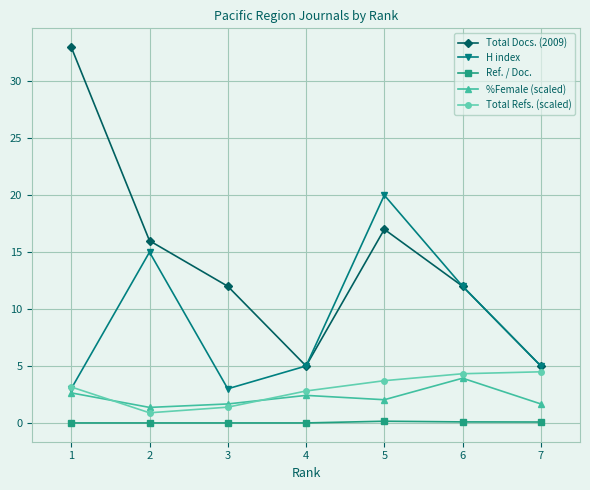

Which series changed the most between 1 and 3?

Total Docs. (2009)